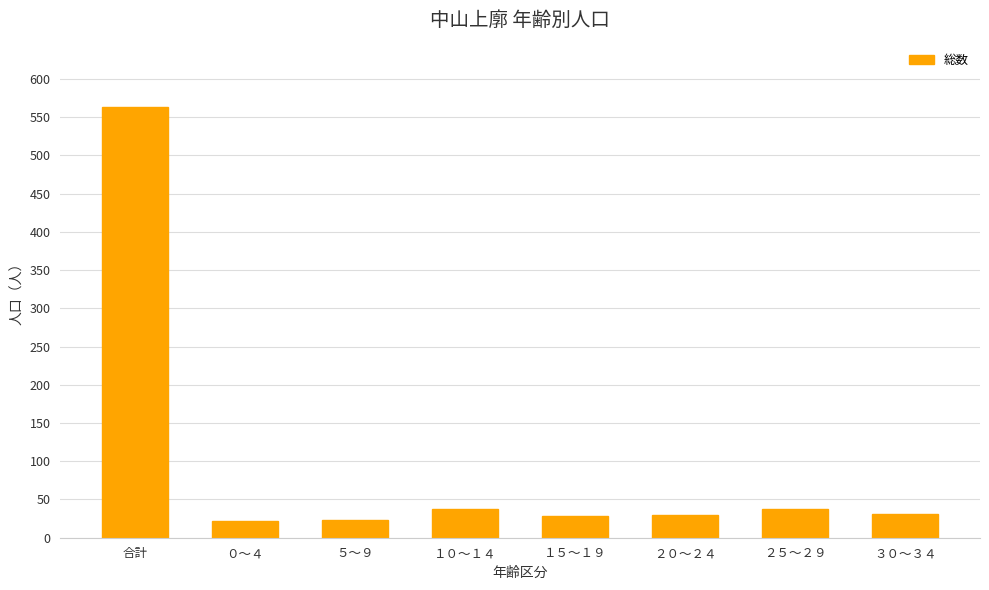

What is the sum of all values?

774